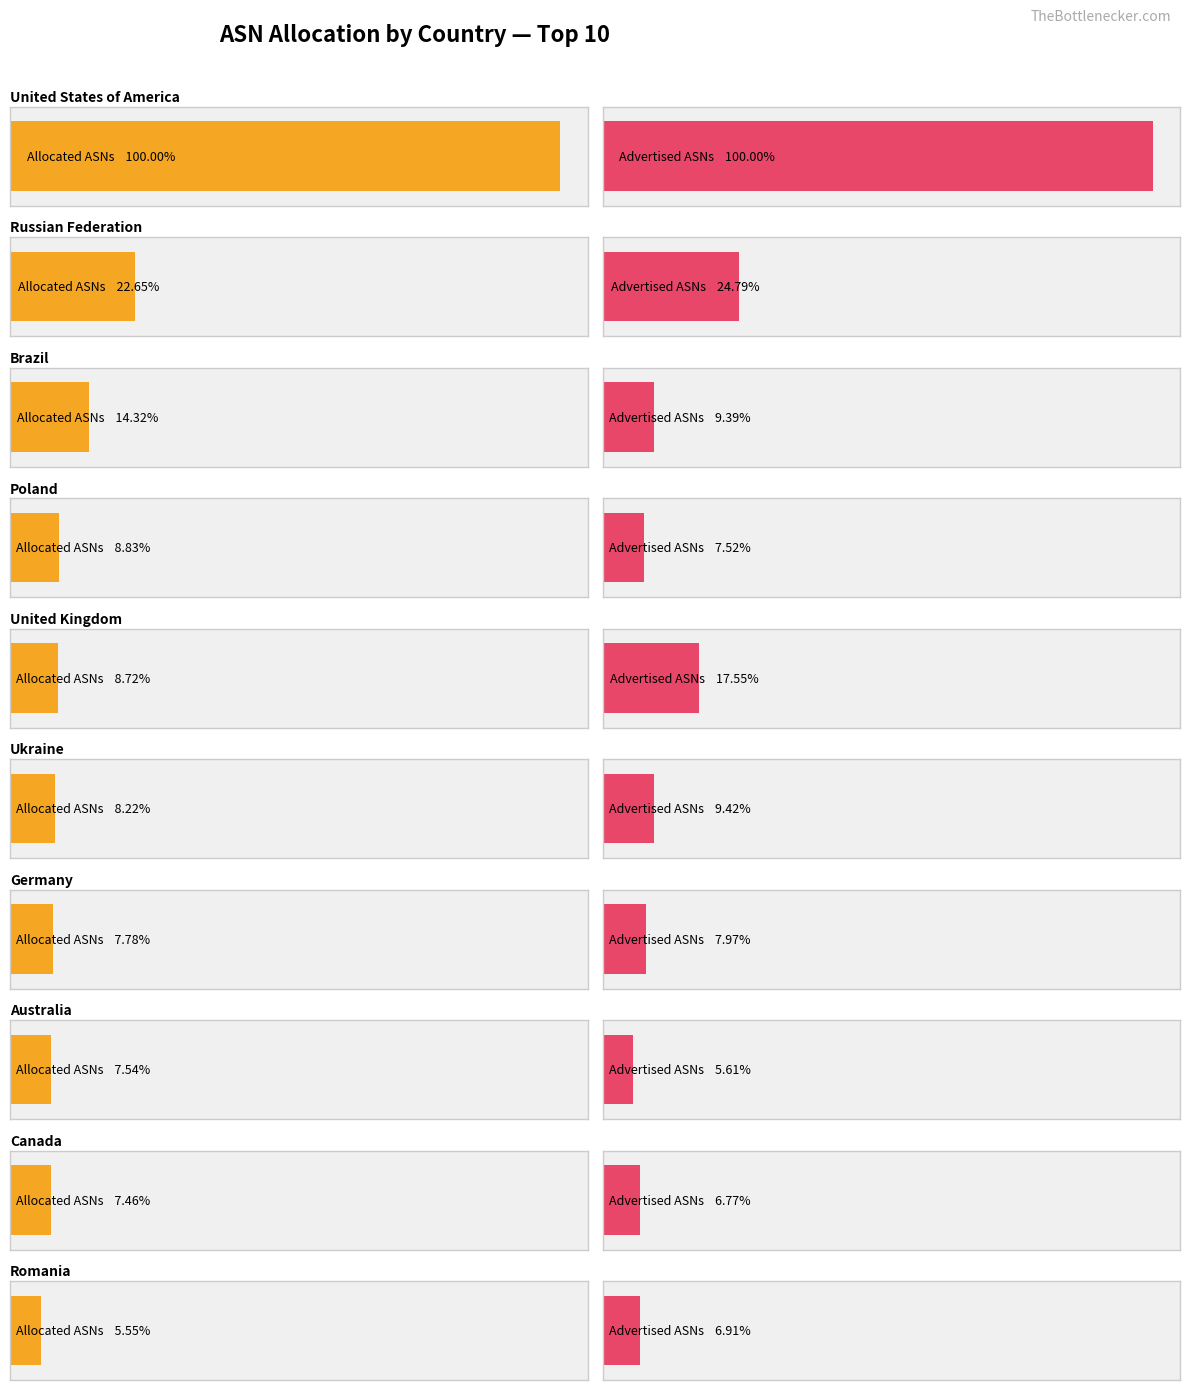

How many bars are there in each group?

2